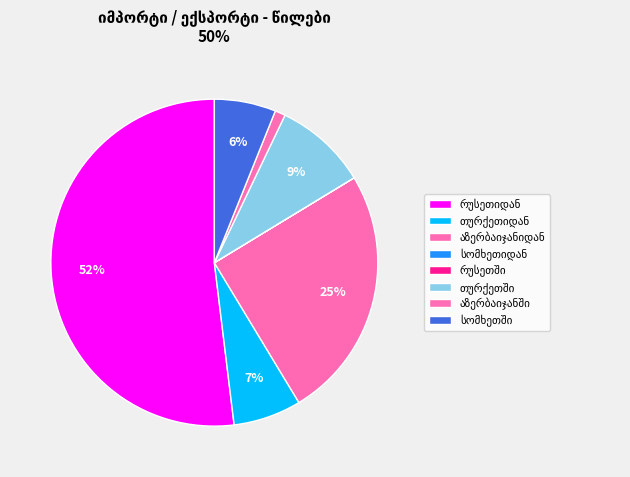

The რუსეთში slice represents 1% of the pie. True or false?

False